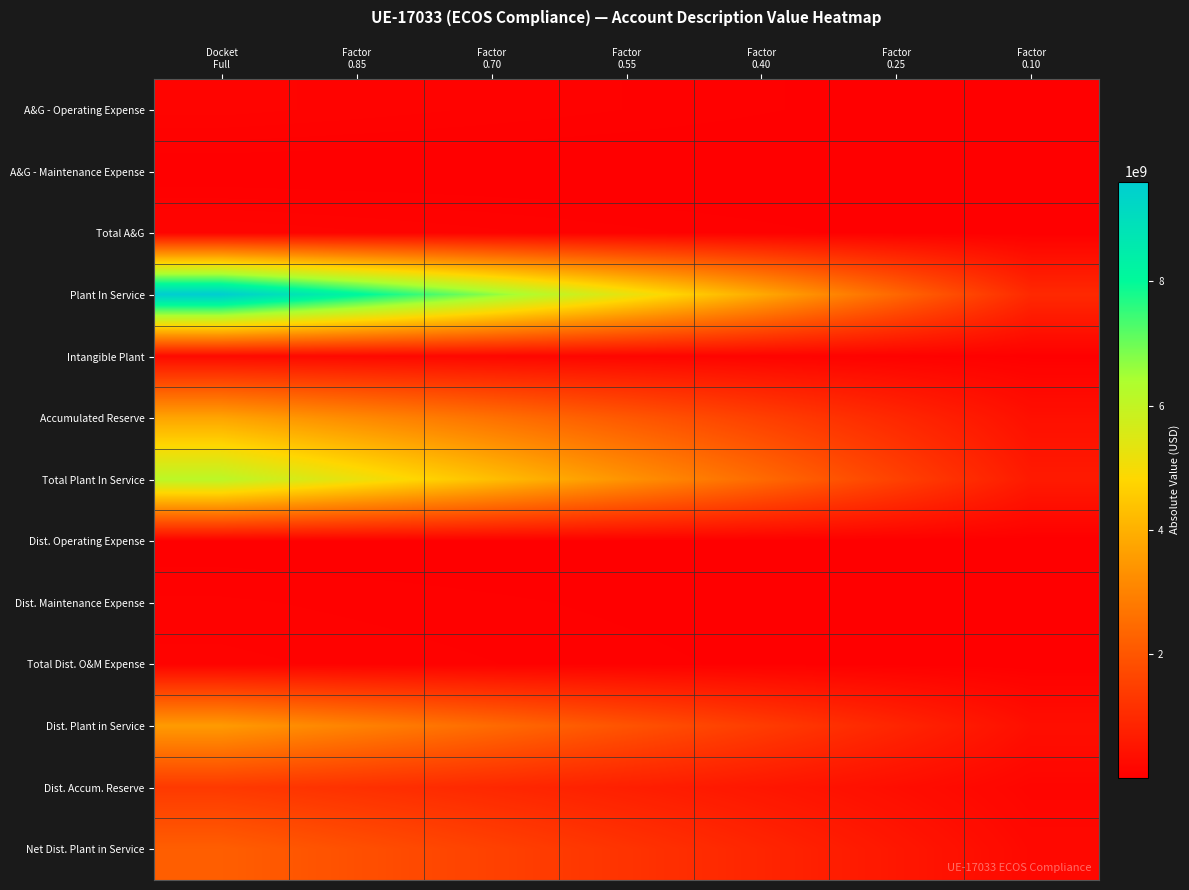

Reading right to left, what are all the values shown in this chart?

A&G - Operating Expense: Factor
0.10=10387517.6	Factor
0.25=25968794.1	Factor
0.40=41550070.6	Factor
0.55=57131347.0	Factor
0.70=72712623.5	Factor
0.85=88293900.0	Docket
Full=103875176.5
A&G - Maintenance Expense: Factor
0.10=1212066.2	Factor
0.25=3030165.5	Factor
0.40=4848264.8	Factor
0.55=6666364.1	Factor
0.70=8484463.4	Factor
0.85=10302562.7	Docket
Full=12120662.0
Total A&G: Factor
0.10=11599583.8	Factor
0.25=28998959.6	Factor
0.40=46398335.4	Factor
0.55=63797711.2	Factor
0.70=81197086.9	Factor
0.85=98596462.7	Docket
Full=115995838.5
Plant In Service: Factor
0.10=960944266.3	Factor
0.25=2402360665.7	Factor
0.40=3843777065.1	Factor
0.55=5285193464.4	Factor
0.70=6726609863.8	Factor
0.85=8168026263.2	Docket
Full=9609442662.6
Intangible Plant: Factor
0.10=24969057.7	Factor
0.25=62422644.2	Factor
0.40=99876230.8	Factor
0.55=137329817.4	Factor
0.70=174783403.9	Factor
0.85=212236990.4	Docket
Full=249690577.0
Accumulated Reserve: Factor
0.10=373149401.1	Factor
0.25=932873502.8	Factor
0.40=1492597604.4	Factor
0.55=2052321706.1	Factor
0.70=2612045807.7	Factor
0.85=3171769909.4	Docket
Full=3731494011.0
Total Plant In Service: Factor
0.10=612763922.9	Factor
0.25=1531909807.2	Factor
0.40=2451055691.4	Factor
0.55=3370201575.7	Factor
0.70=4289347460.0	Factor
0.85=5208493344.3	Docket
Full=6127639228.6
Dist. Operating Expense: Factor
0.10=2206823.6	Factor
0.25=5517059.0	Factor
0.40=8827294.5	Factor
0.55=12137529.9	Factor
0.70=15447765.3	Factor
0.85=18758000.7	Docket
Full=22068236.2
Dist. Maintenance Expense: Factor
0.10=6138484.5	Factor
0.25=15346211.2	Factor
0.40=24553937.9	Factor
0.55=33761664.6	Factor
0.70=42969391.3	Factor
0.85=52177118.0	Docket
Full=61384844.7
Total Dist. O&M Expense: Factor
0.10=8345308.1	Factor
0.25=20863270.2	Factor
0.40=33381232.3	Factor
0.55=45899194.4	Factor
0.70=58417156.6	Factor
0.85=70935118.7	Docket
Full=83453080.8
Dist. Plant in Service: Factor
0.10=352714886.3	Factor
0.25=881787215.7	Factor
0.40=1410859545.1	Factor
0.55=1939931874.5	Factor
0.70=2469004203.8	Factor
0.85=2998076533.2	Docket
Full=3527148862.6
Dist. Accum. Reserve: Factor
0.10=134344903.8	Factor
0.25=335862259.6	Factor
0.40=537379615.4	Factor
0.55=738896971.1	Factor
0.70=940414326.9	Factor
0.85=1141931682.6	Docket
Full=1343449038.4
Net Dist. Plant in Service: Factor
0.10=218369982.4	Factor
0.25=545924956.1	Factor
0.40=873479929.7	Factor
0.55=1201034903.3	Factor
0.70=1528589877.0	Factor
0.85=1856144850.6	Docket
Full=2183699824.3